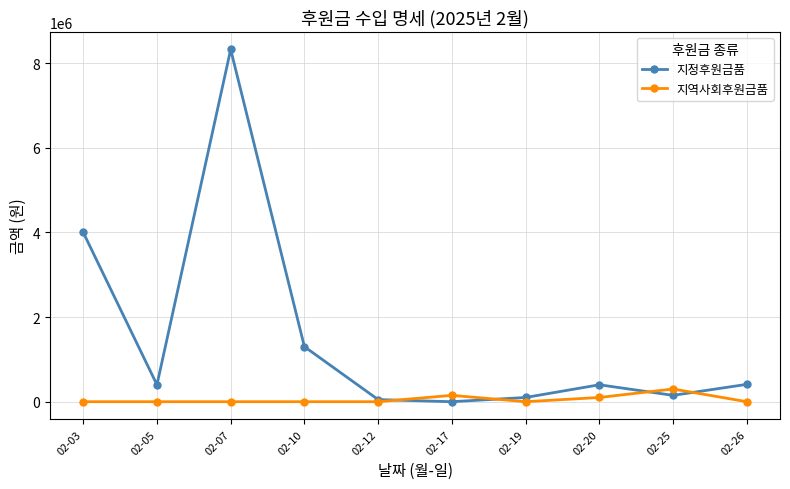

How many intersections are there between 지정후원금품 and 지역사회후원금품?

4